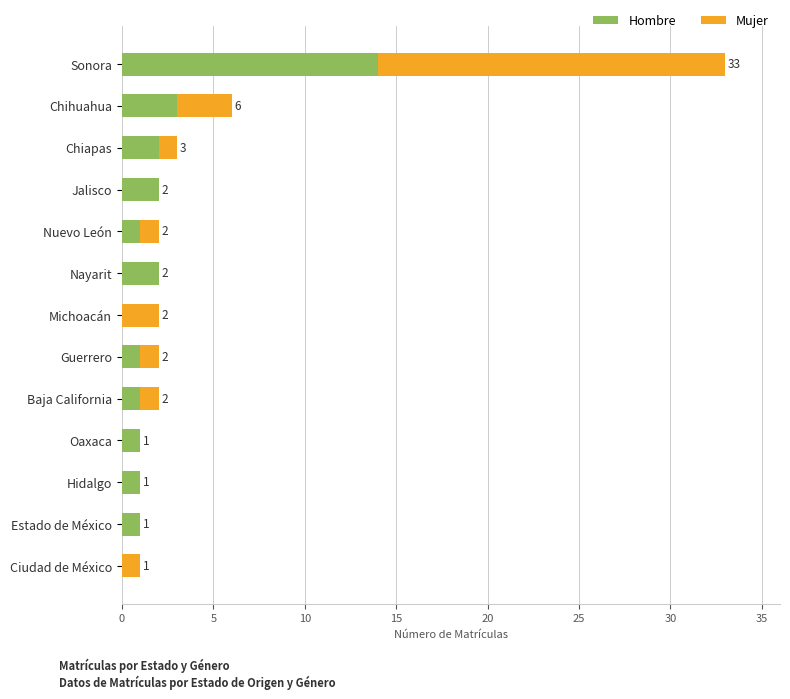

Which category has the highest value in the Hombre series?

Sonora